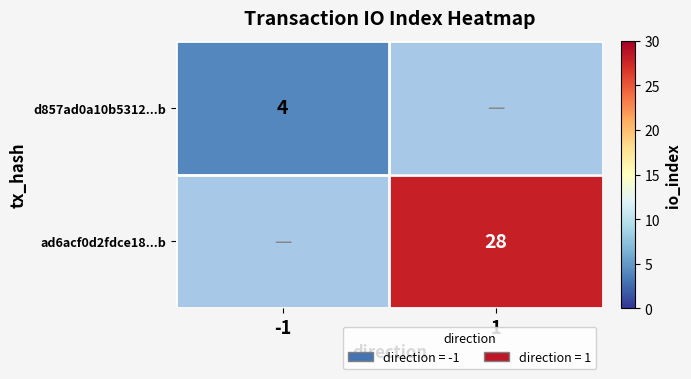

Is it true that d857ad0a10b5312...b equals 1 at -1?

False